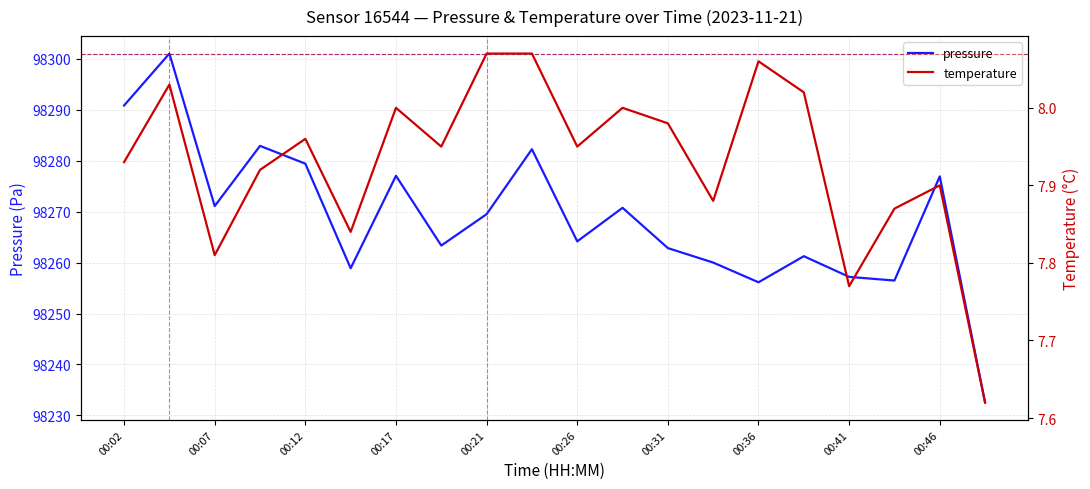

How many interior local valleys does the temperature series have?

6